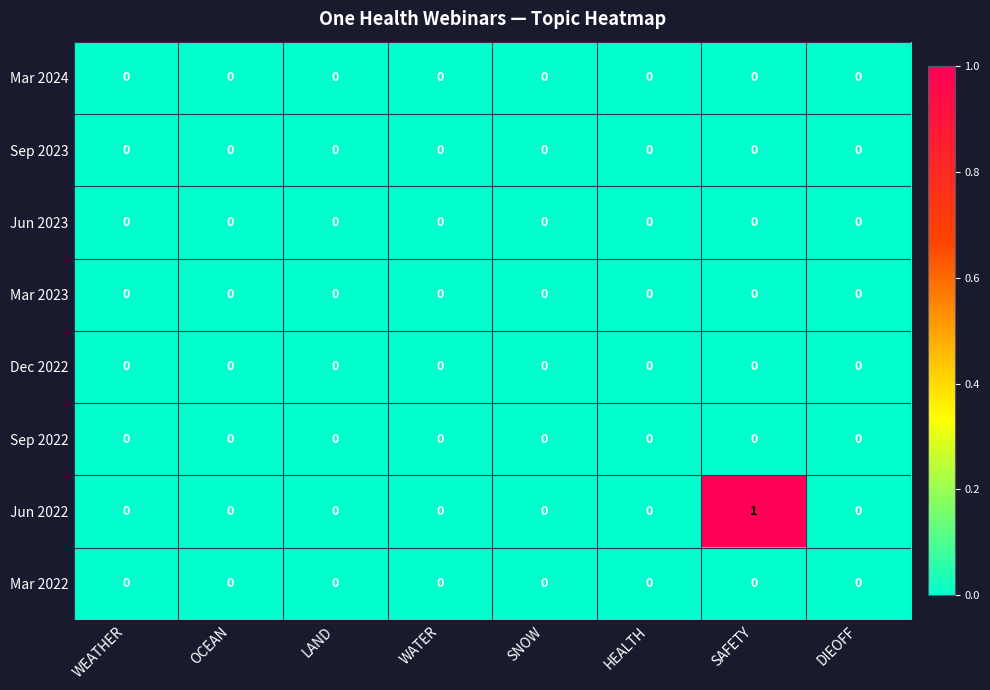

At which category does the chart reach its peak across all series?

SAFETY